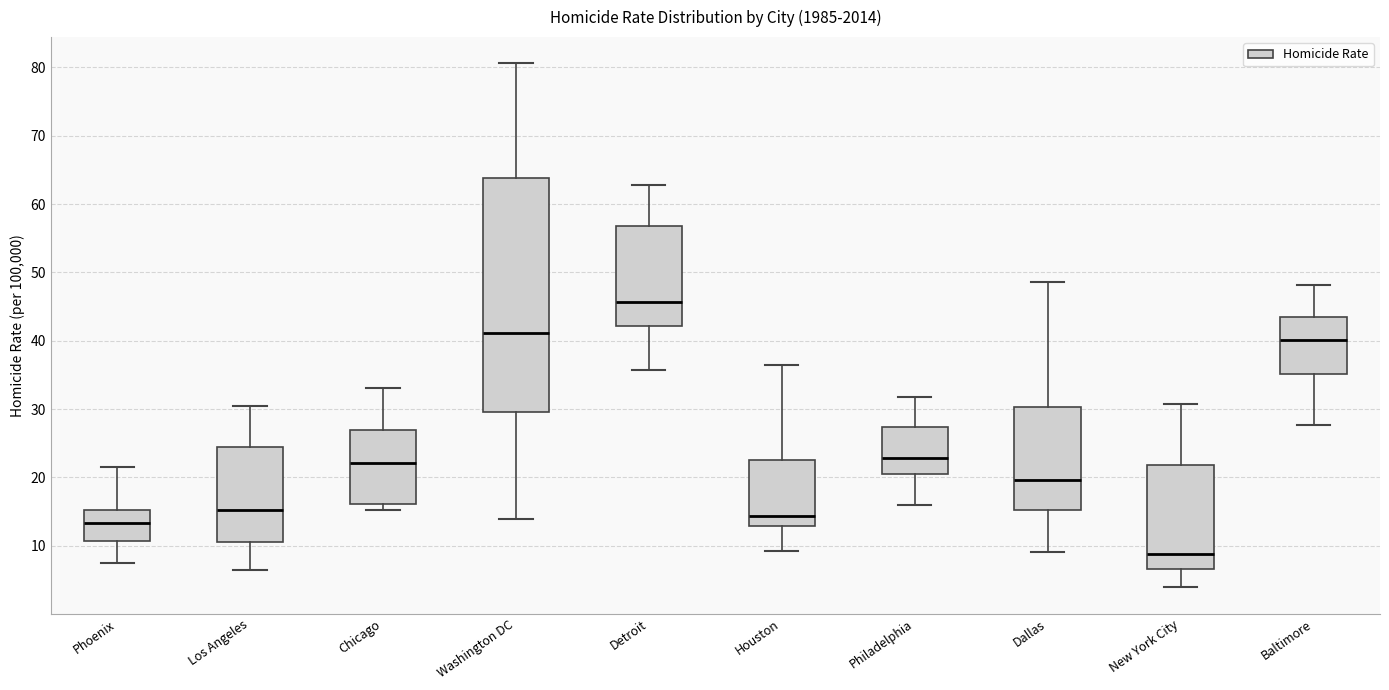

Comparing the boxes themselves (not the whiskers), which one is the tallest?

Washington DC